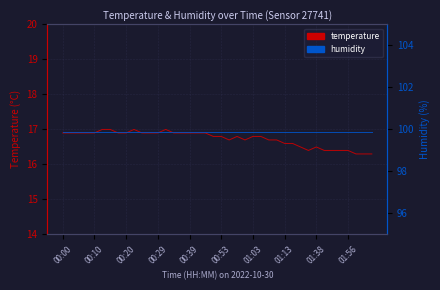

What is the maximum value for temperature?

17.0